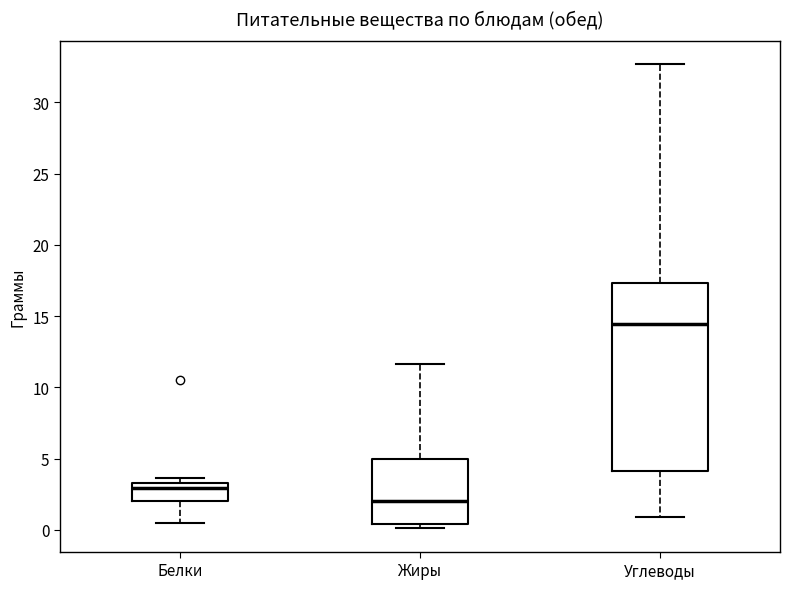

Reading left to right, transcribe this box plot: for each box, give where its median line is, the range the box spans, and where its two whiskers end, as read against the y-axis. The values are not printed on the chart, so give them approximately, as read against the axis.

Белки: median 3.0, box 2.0 to 3.5, whiskers 0.5 to 3.5 (just above the box's upper edge)
Жиры: median 2.0, box 0.5 to 5.0, whiskers 0.0 to 11.5
Углеводы: median 14.5, box 4.0 to 17.5, whiskers 1.0 to 32.5